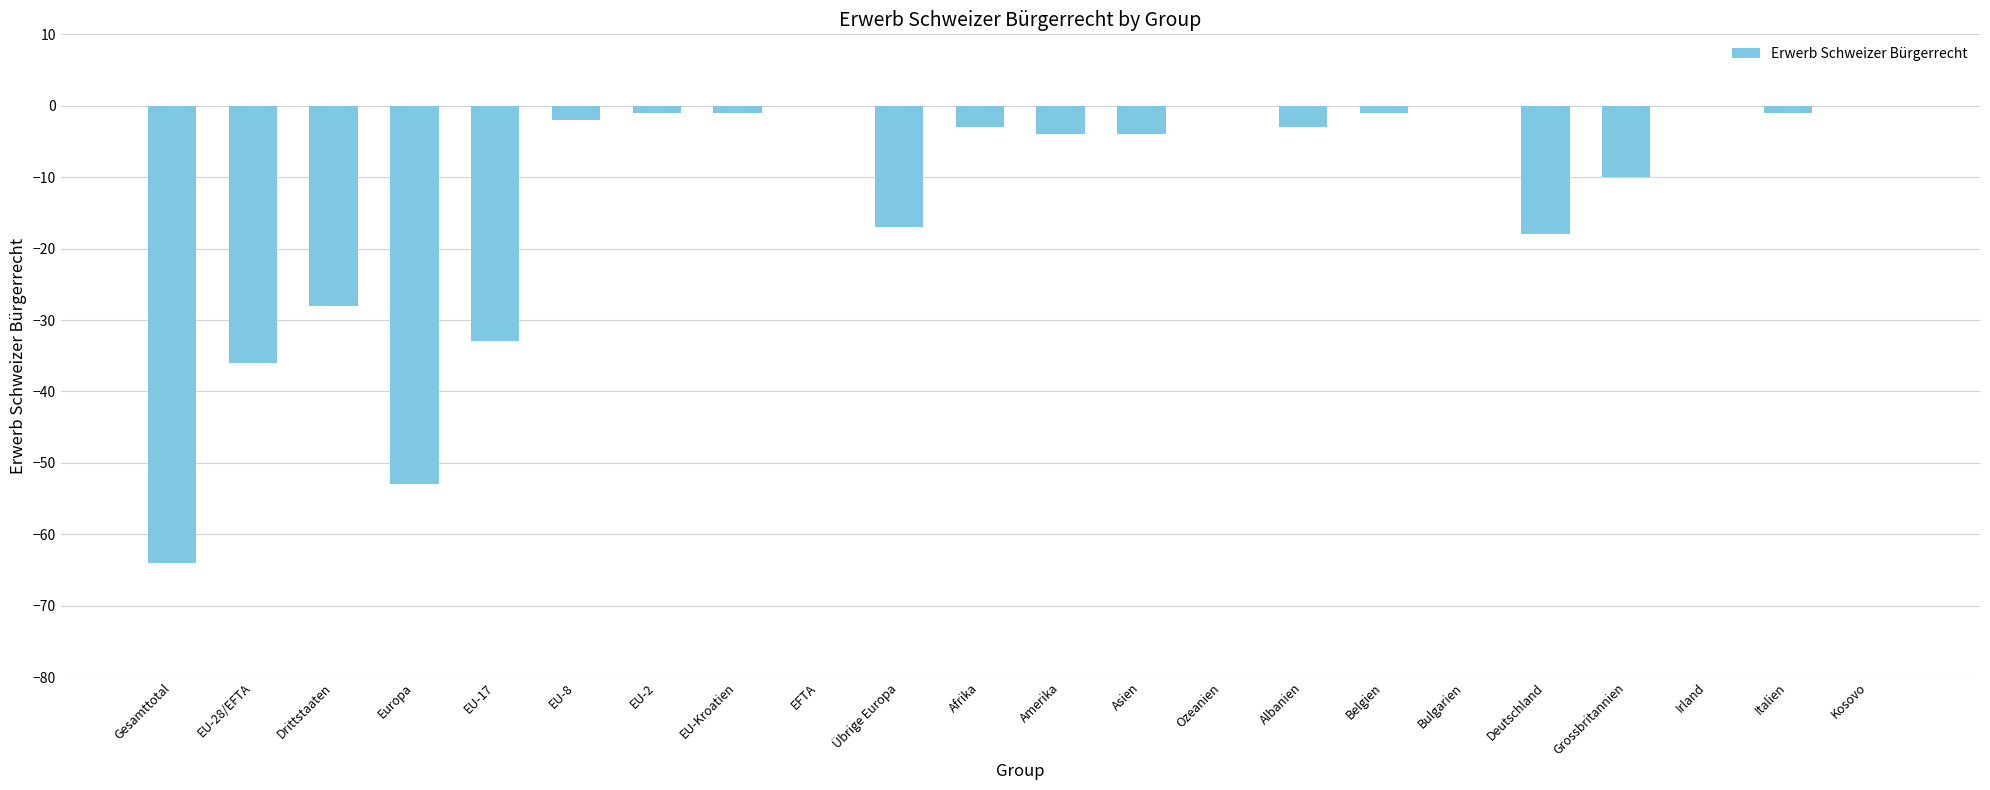

How many data points are above -3?

10